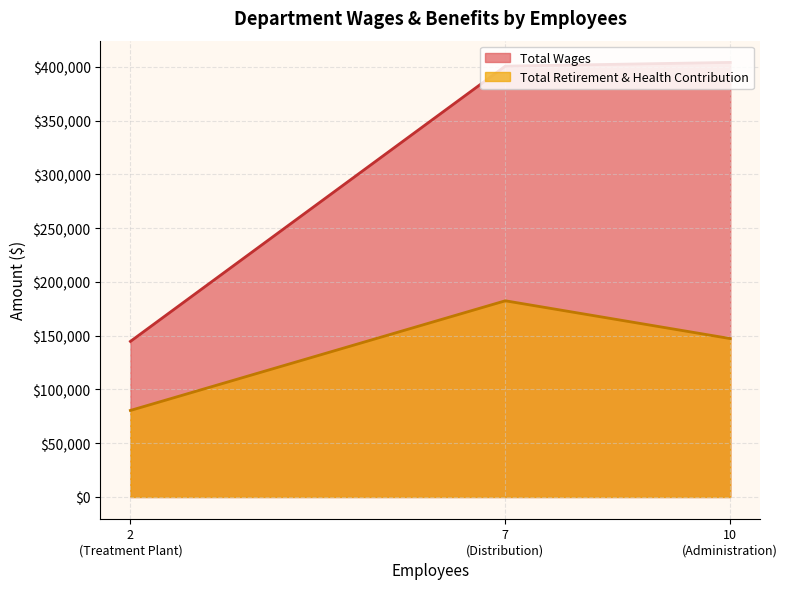

What is the sum of all Total Wages values?

949408